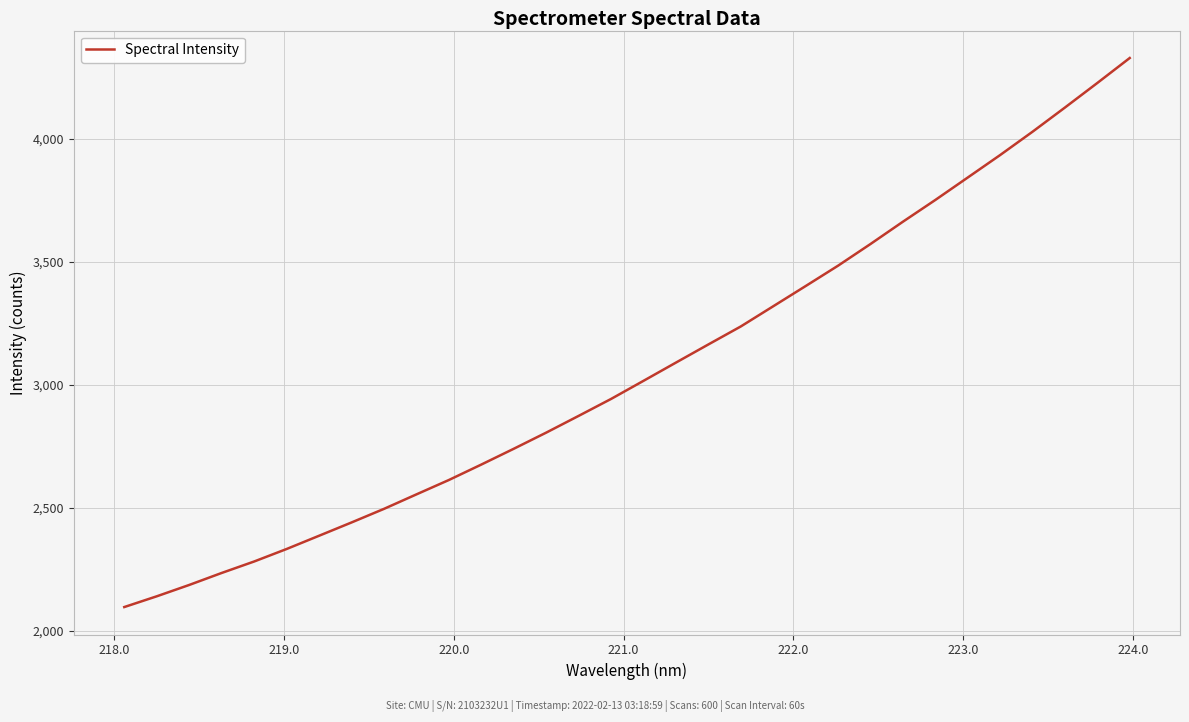

What is the maximum value shown in the chart?

4328.8